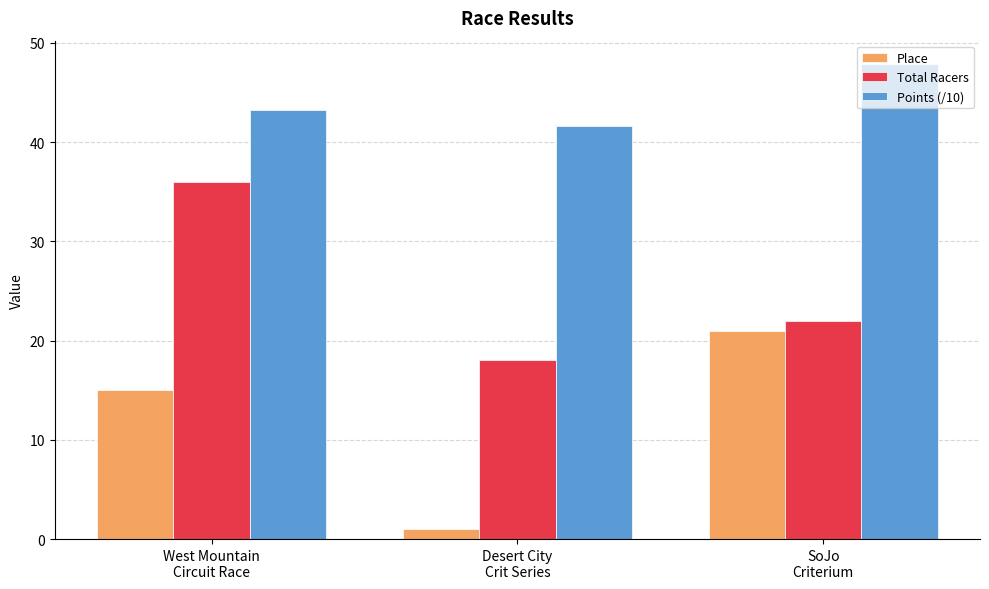

Which series has the largest total across all categories?

Points (/10)